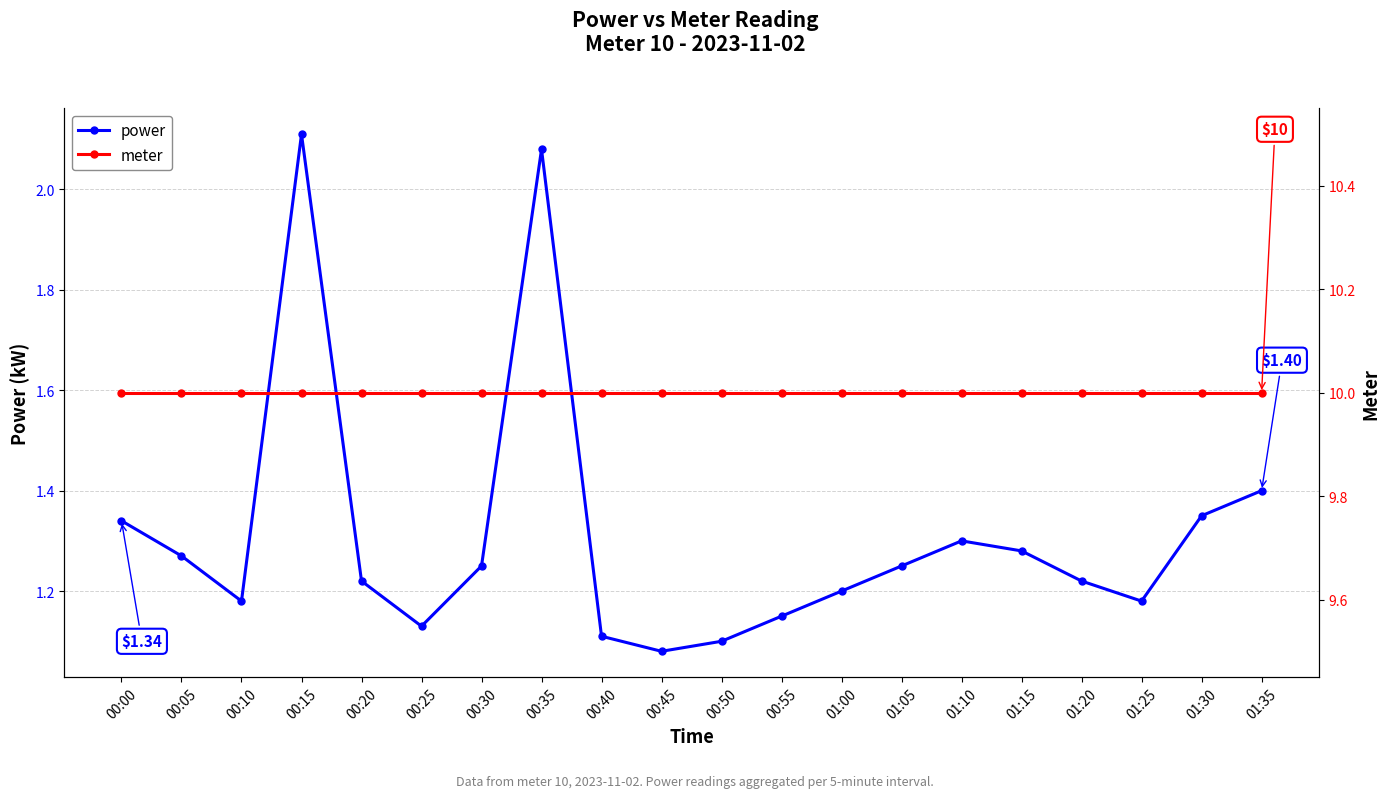

At which category does power reach its first local valley?

00:10